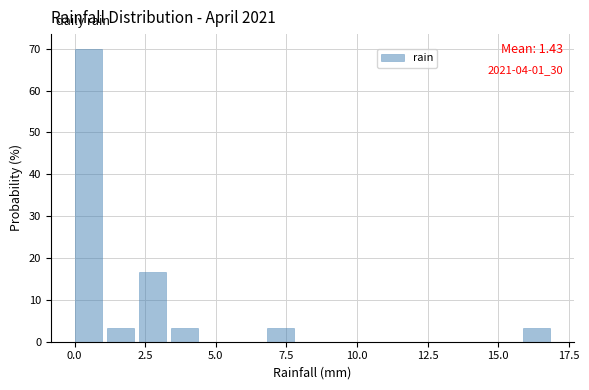

Read against the x-axis, roughly where is the centre of the tallest bar?

0.5